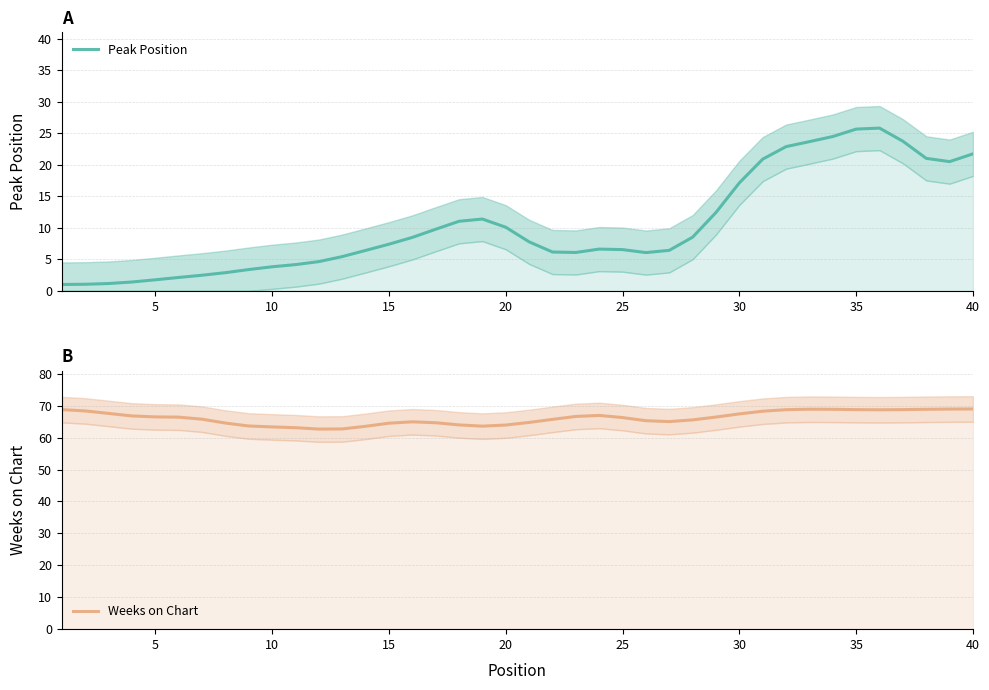

List the series in order of their overall mean, highest first.

Weeks on Chart, Peak Position